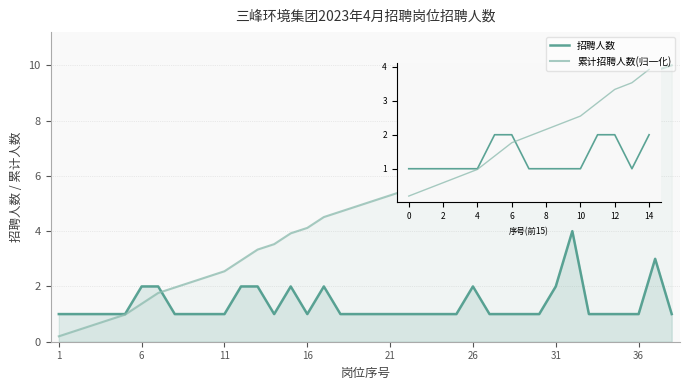

What value does the 招聘人数 series have at 35?

1.0